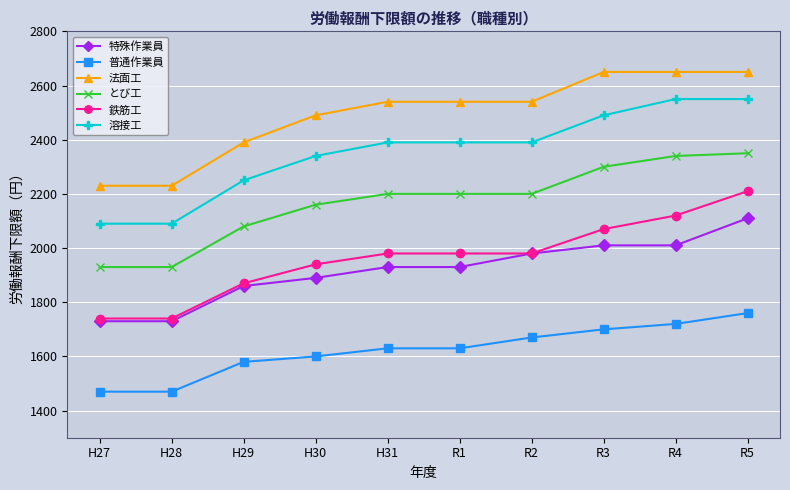

What is the label of the 1st point from the right?

R5